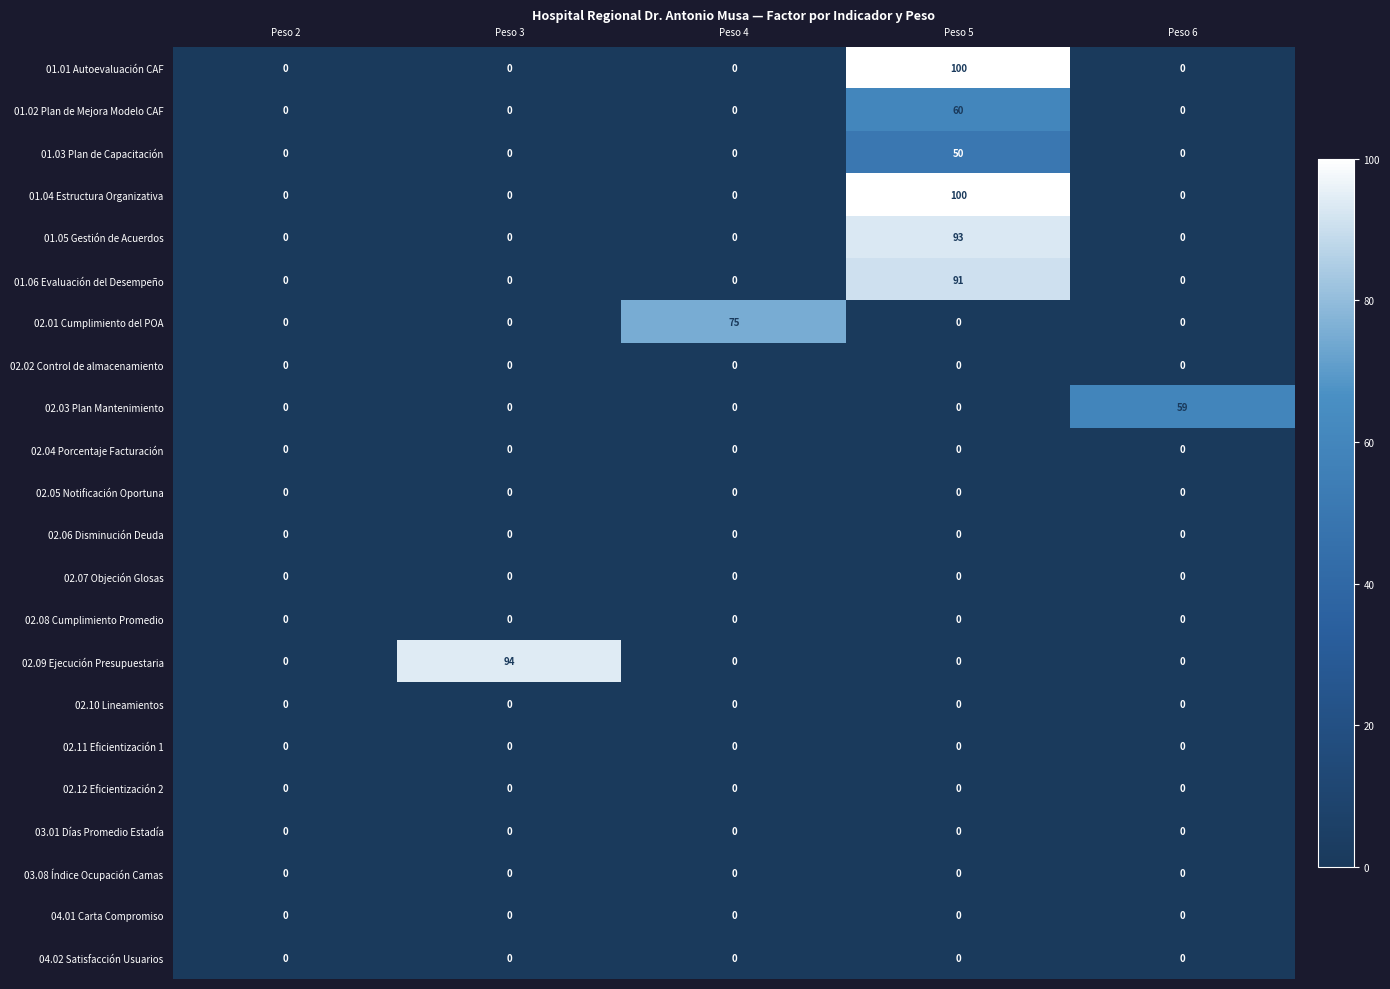

What is the greatest value displayed?

100